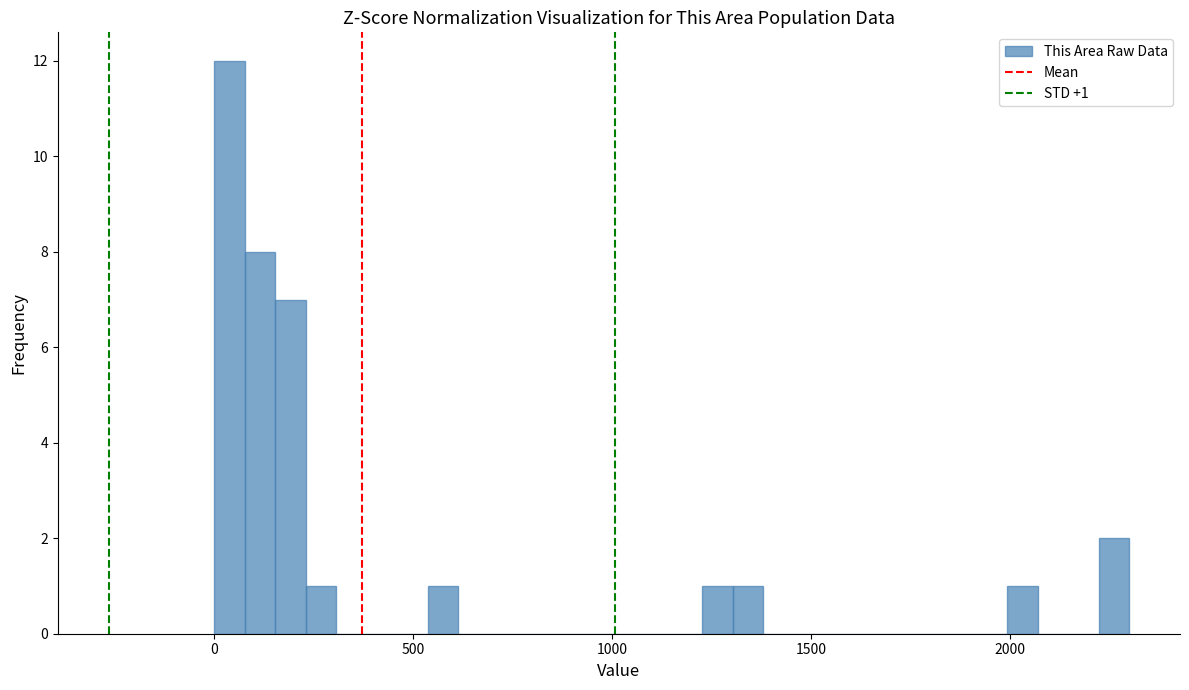

Read against the x-axis, roughly where is the centre of the tallest bar?

50